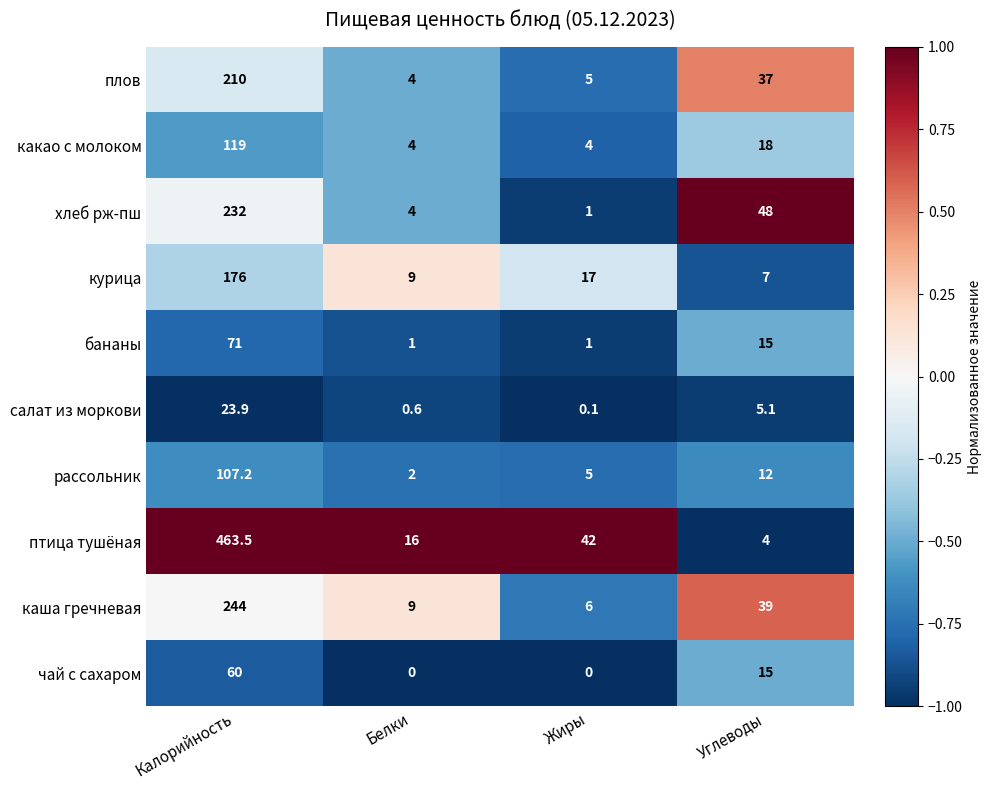

What is the spread (max minus min) of values at Жиры?

42.0